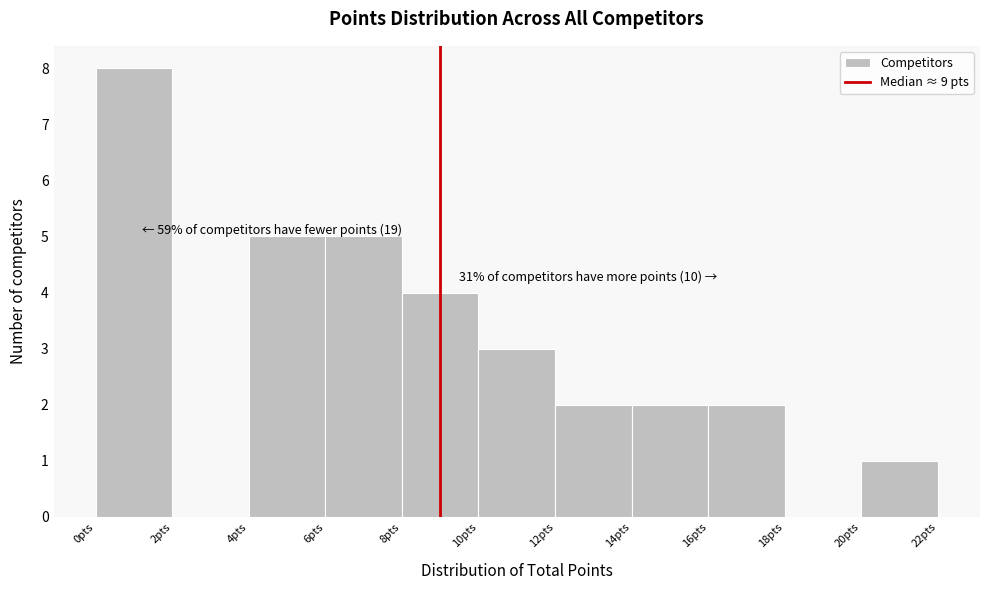

Which range on the x-axis has the tallest bar?

0 to 2